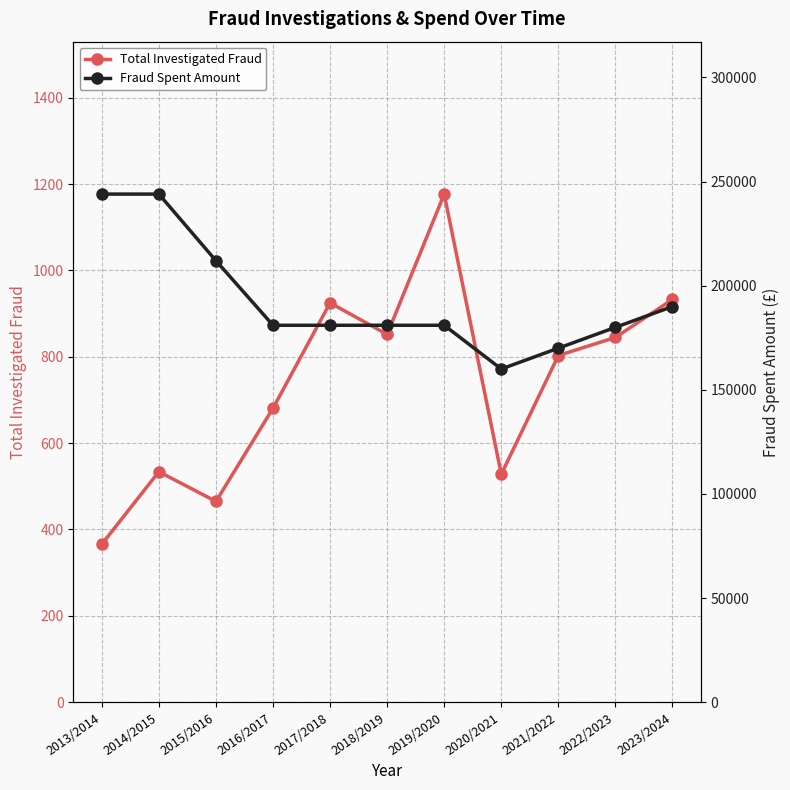

How many interior local peaks does the Total Investigated Fraud series have?

3